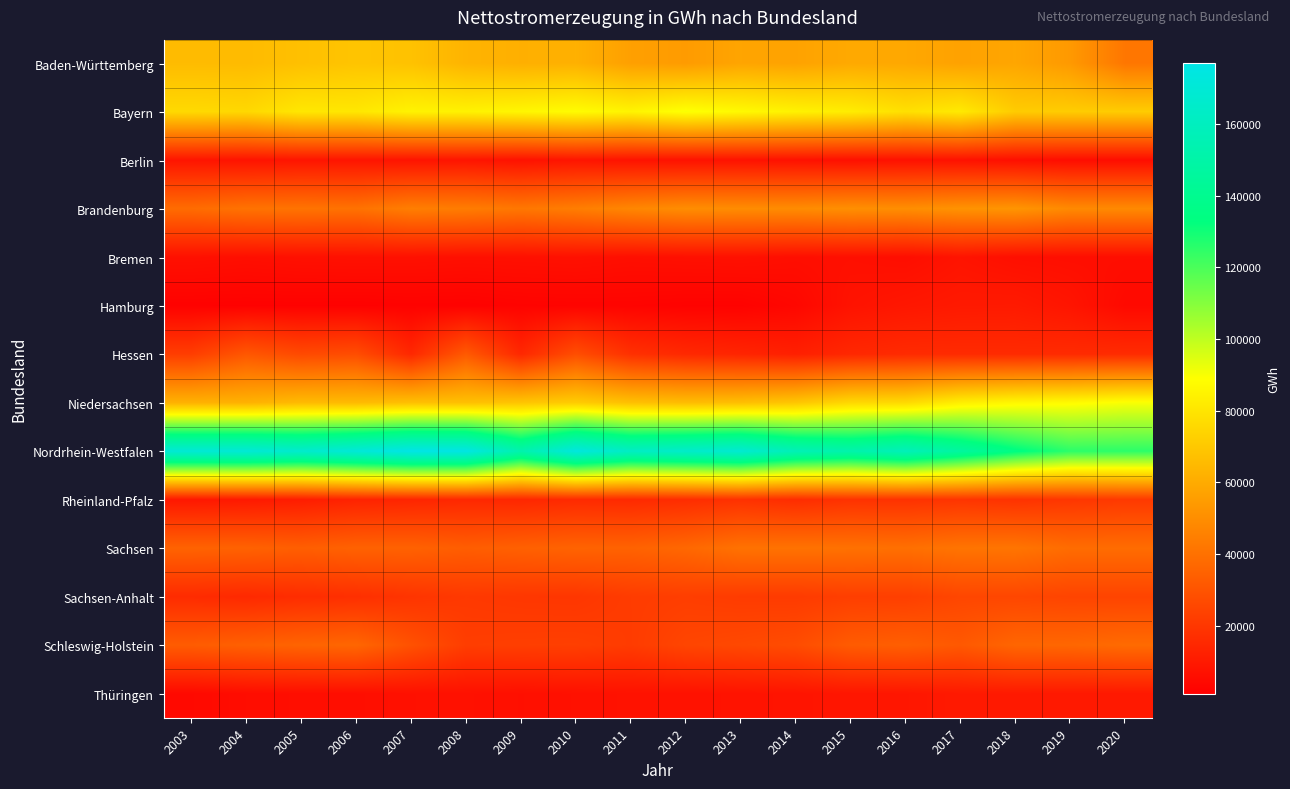

Which series changed the most between 2013 and 2016?

Nordrhein-Westfalen